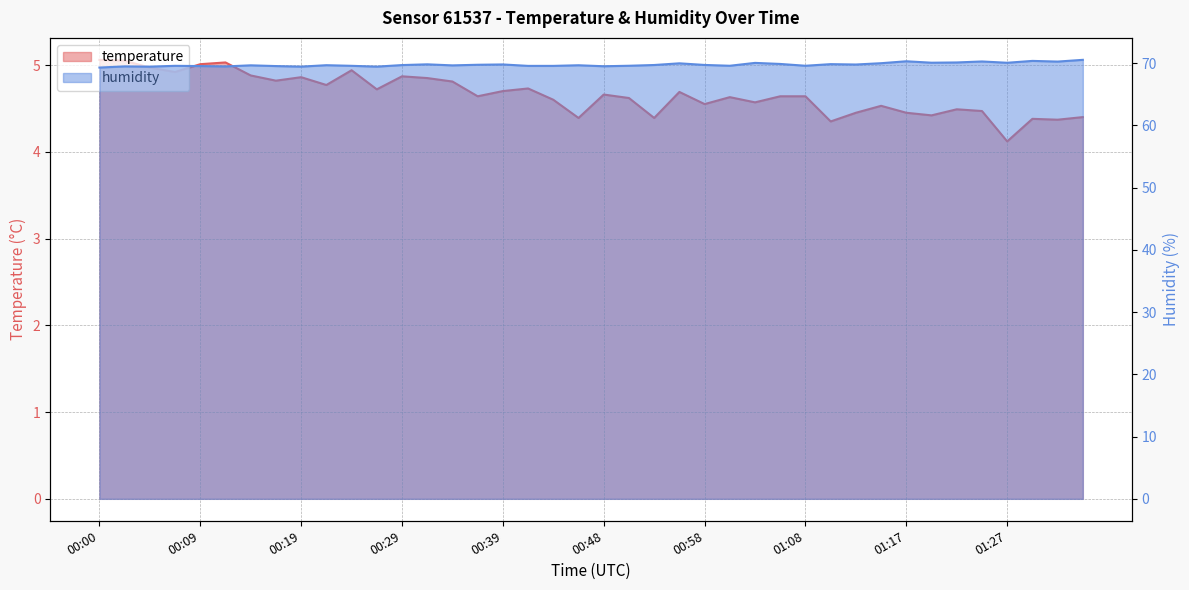

How many categories are shown in the chart?

40